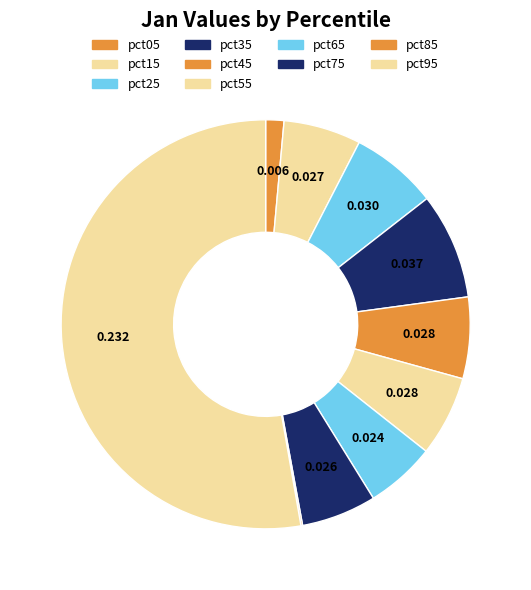

Rank the categories by value from highest to lowest.

pct95, pct35, pct25, pct45, pct55, pct15, pct75, pct65, pct05, pct85